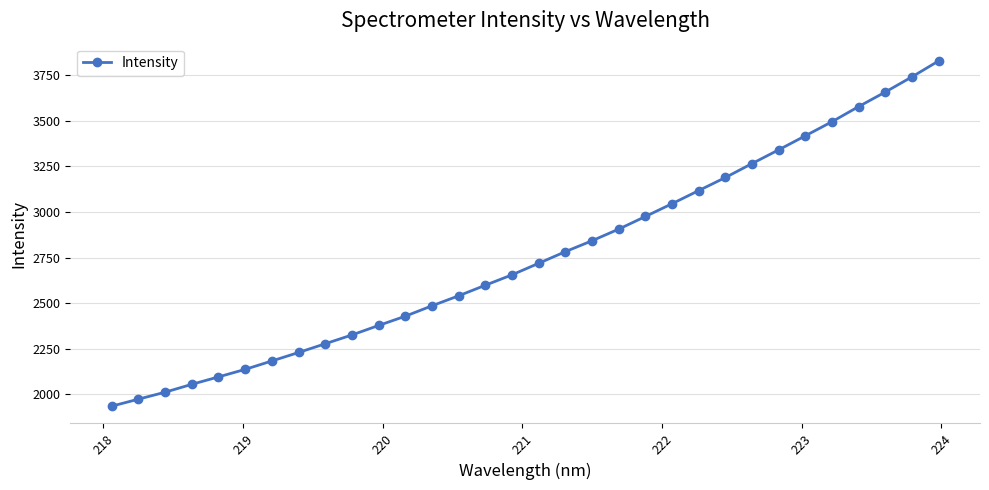

Does the chart have visible grid lines?

Yes